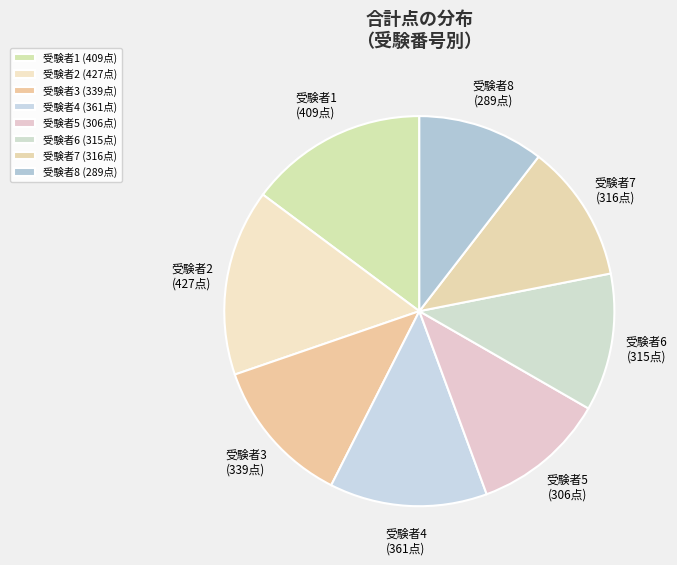

Does 受験者2 (427点) account for over 50% of the chart?

No